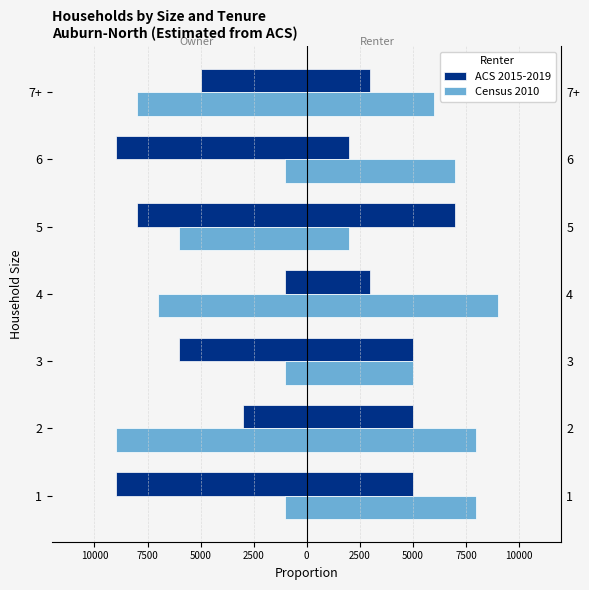

Are the bars grouped side by side (vs. stacked)?

Yes